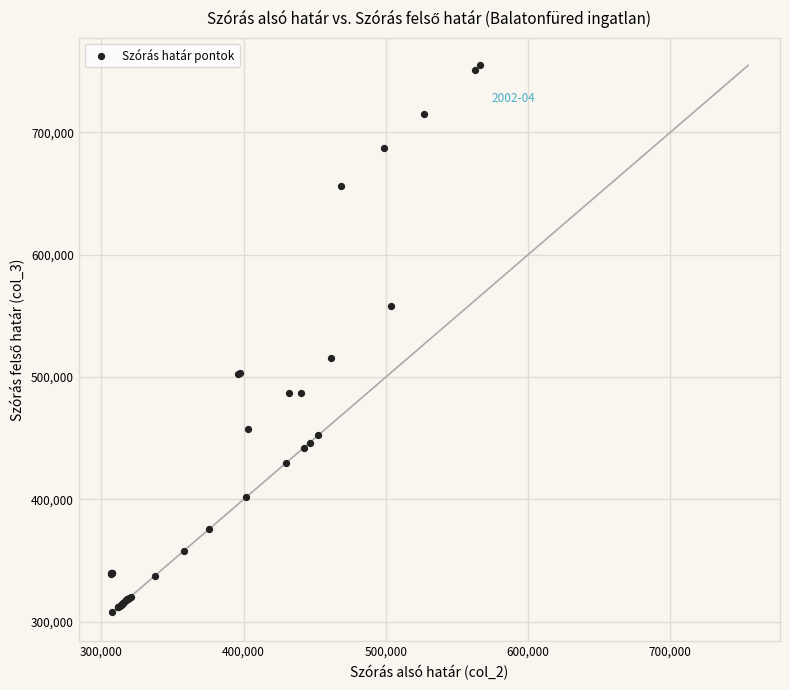

What Y value in the scatter plot is closest to 531302?

515991